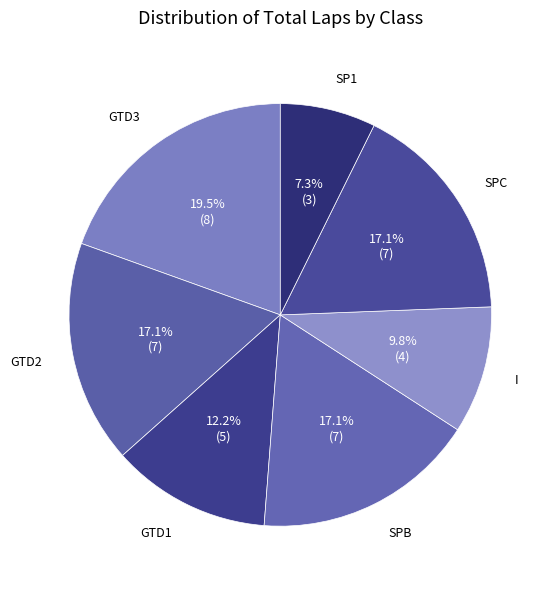

To the nearest percent, what is the average slice percentage?

14%